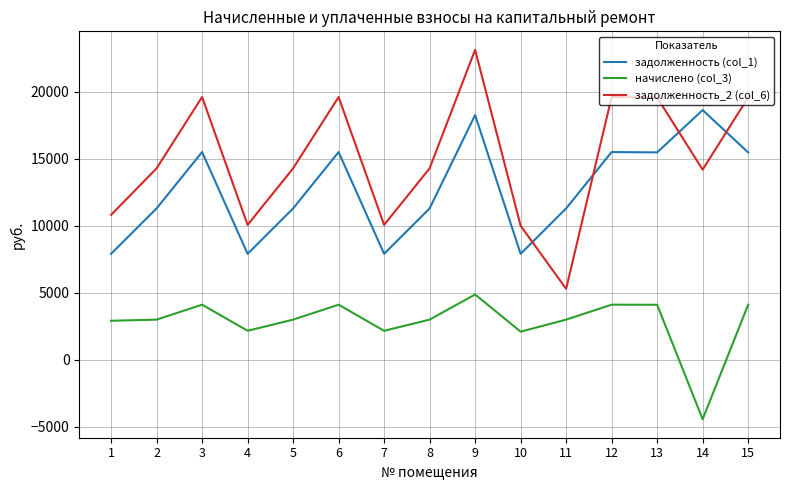

How many lines are shown in the chart?

3